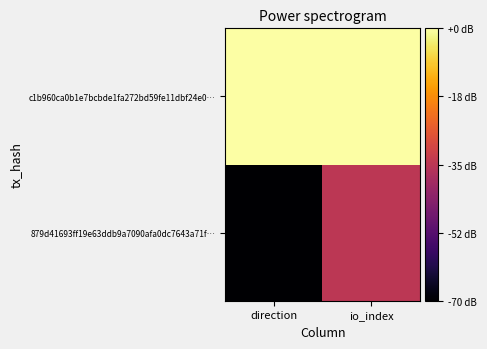

At which category is the sum across all series the highest?

io_index